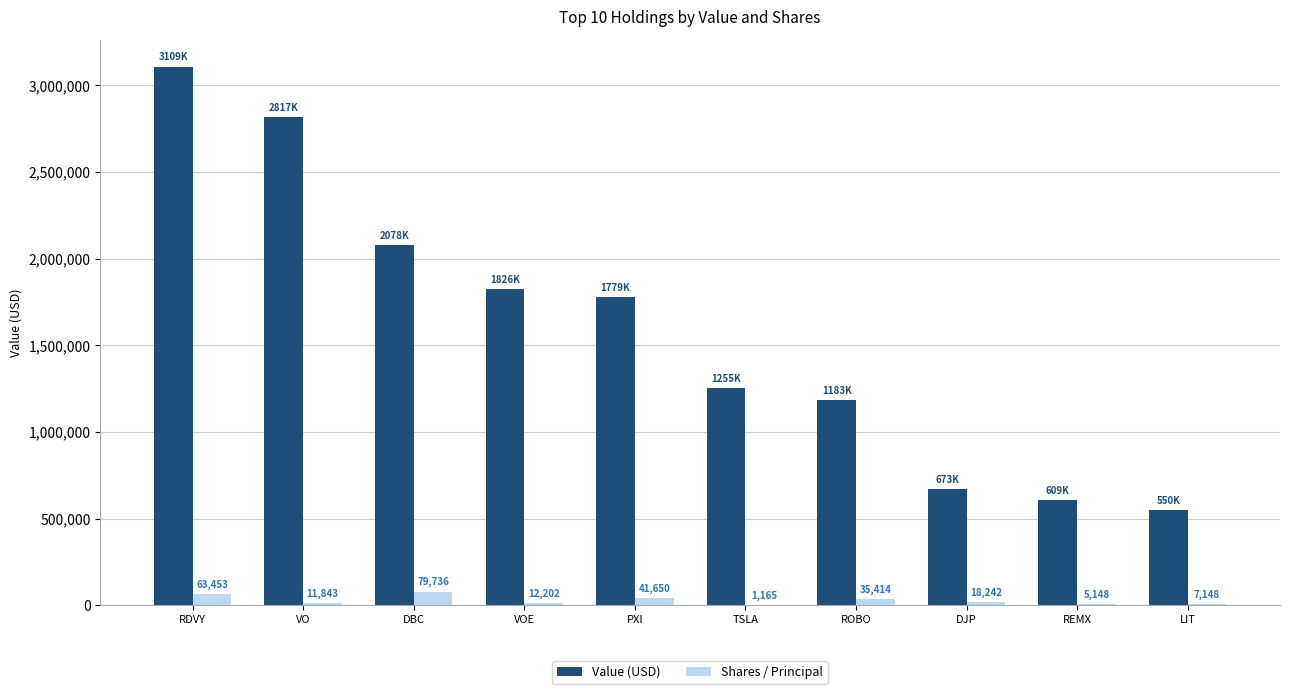

What is the sum of all Value (USD) values?

15879000